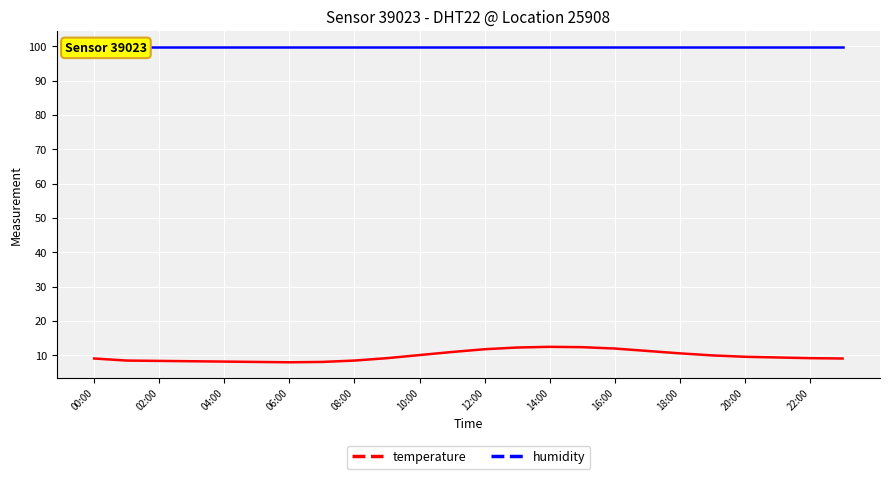

True or false: temperature has a value of 16.0 at 20:00.

False